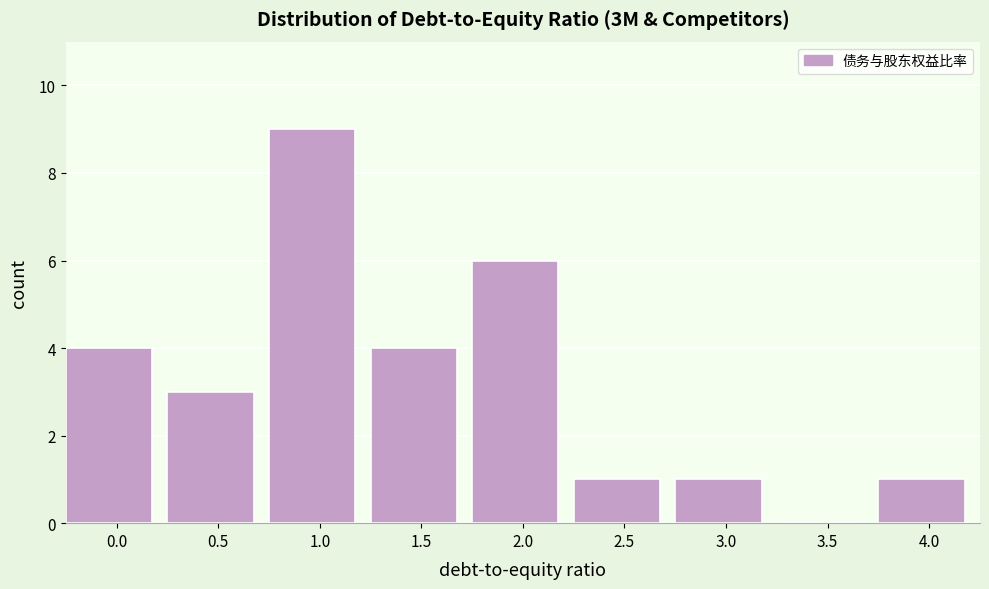

Reading left to right, what are all the values shown in this chart?

0.0=4	0.5=3	1.0=9	1.5=4	2.0=6	2.5=1	3.0=1	3.5=0	4.0=1